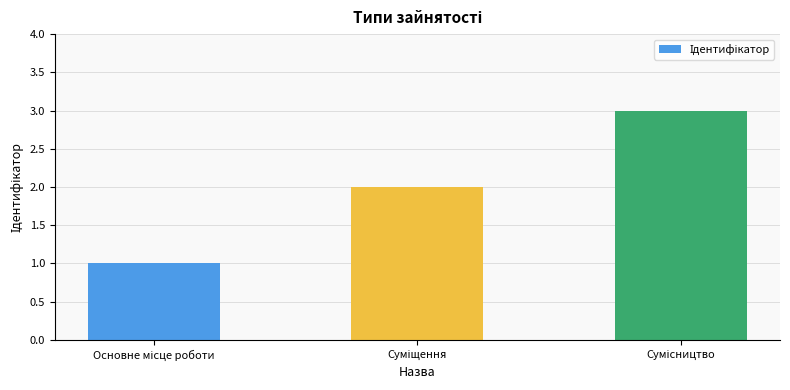

Reading left to right, transcribe all the data shown in this chart.

1	2	3